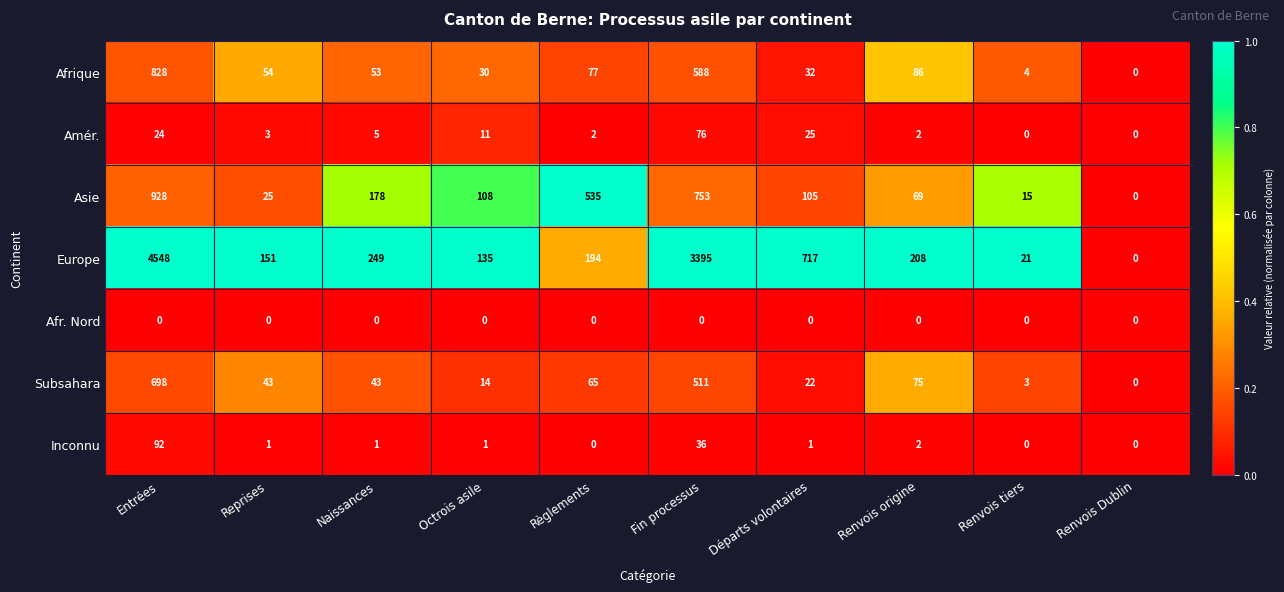

The Subsahara series shows 14 at Octrois asile. True or false?

True